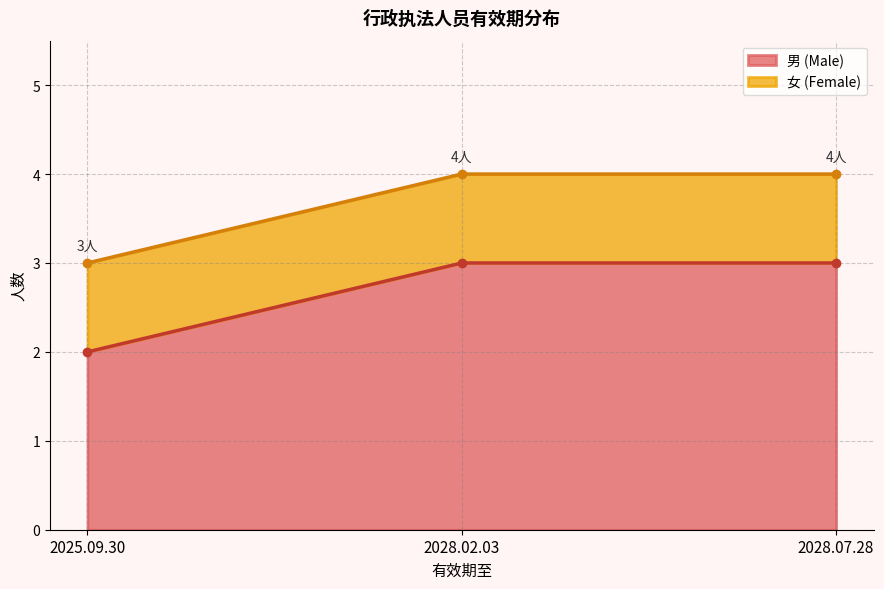

Is it true that 男 (Male) equals 3 at 2028.02.03?

True